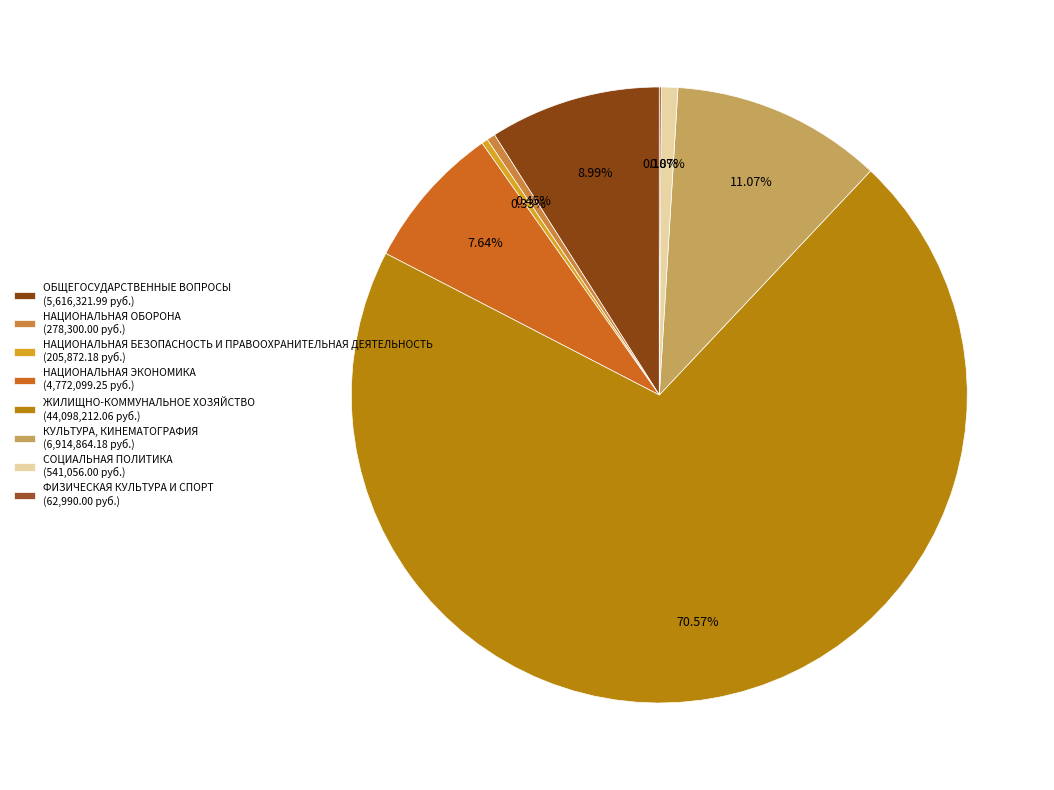

To the nearest percent, what is the difference between the НАЦИОНАЛЬНАЯ БЕЗОПАСНОСТЬ И ПРАВООХРАНИТЕЛЬНАЯ ДЕЯТЕЛЬНОСТЬ and КУЛЬТУРА, КИНЕМАТОГРАФИЯ slice percentages?

11%